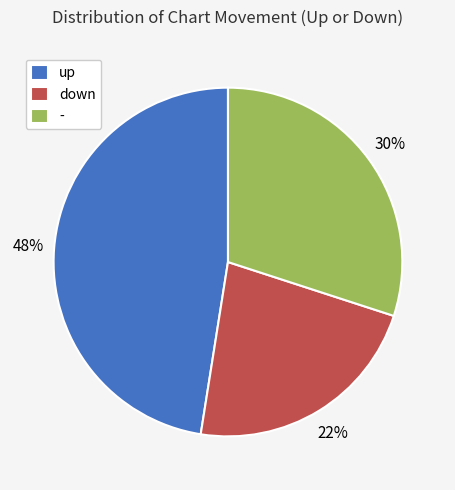

Which slice is the largest?

up